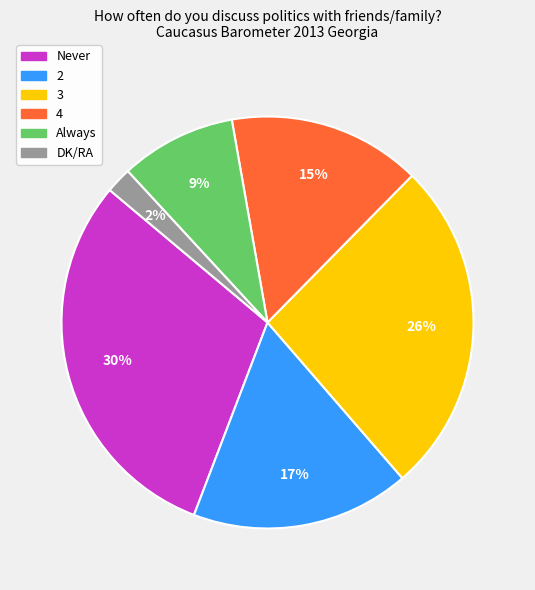

Is 2 the majority of the pie?

No